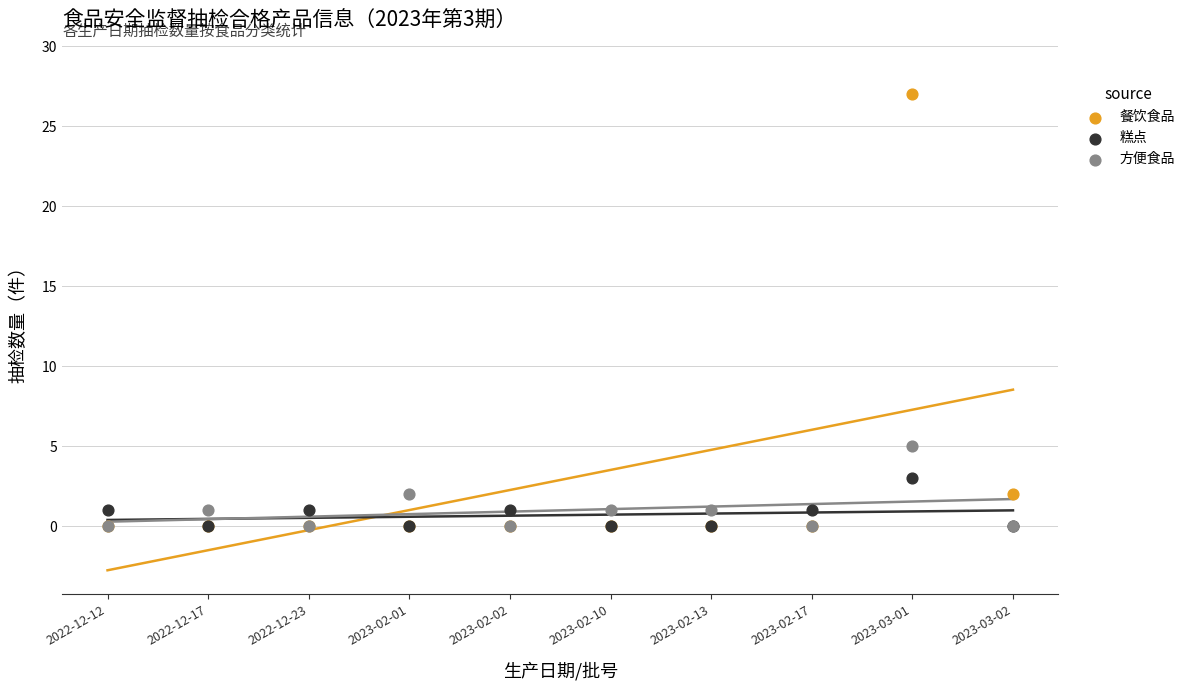

Across all series, what Y value is closest to 13?

5